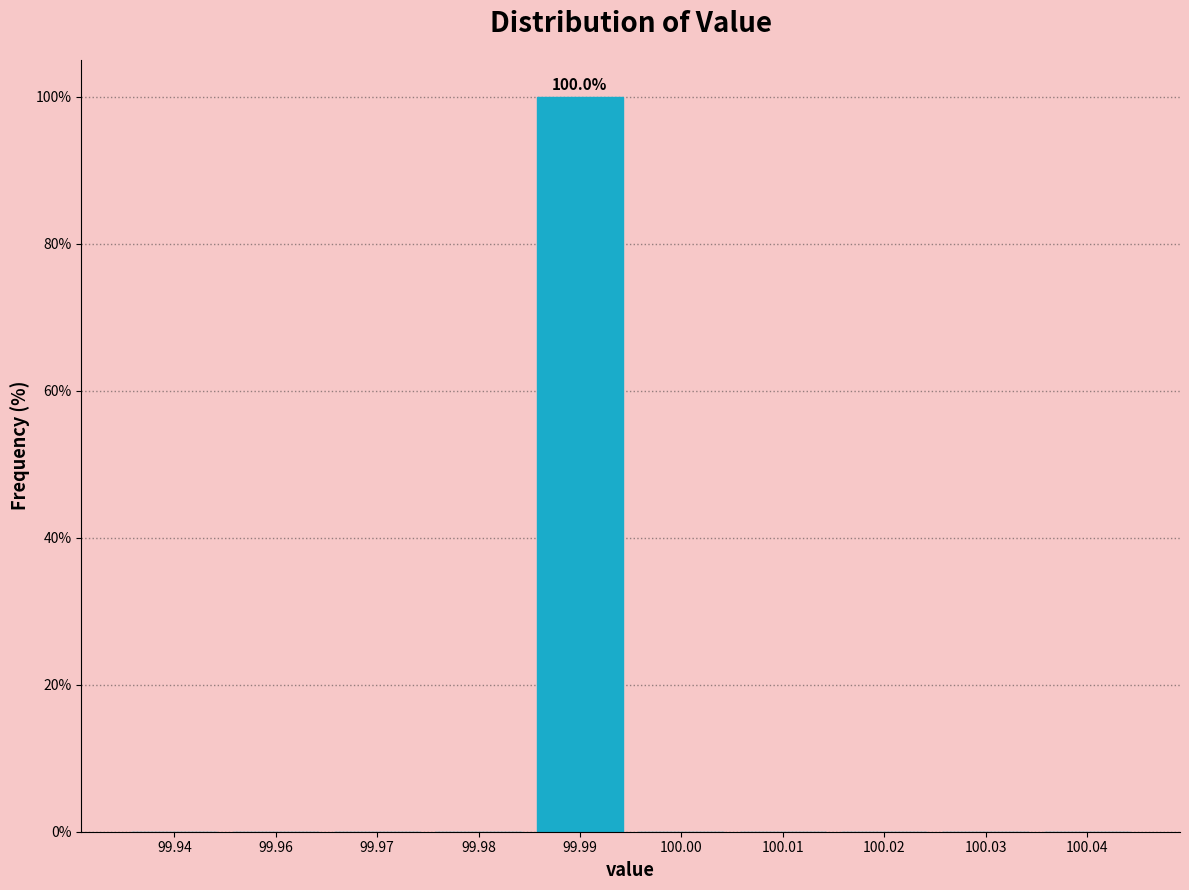

Reading right to left, transcribe all the data shown in this chart.

100.04=0	100.03=0	100.02=0	100.01=0	100.00=0	99.99=100	99.98=0	99.97=0	99.96=0	99.94=0